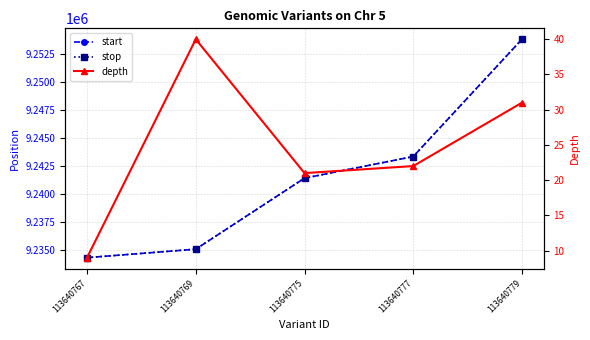

How many data points in depth are less than 22?

2